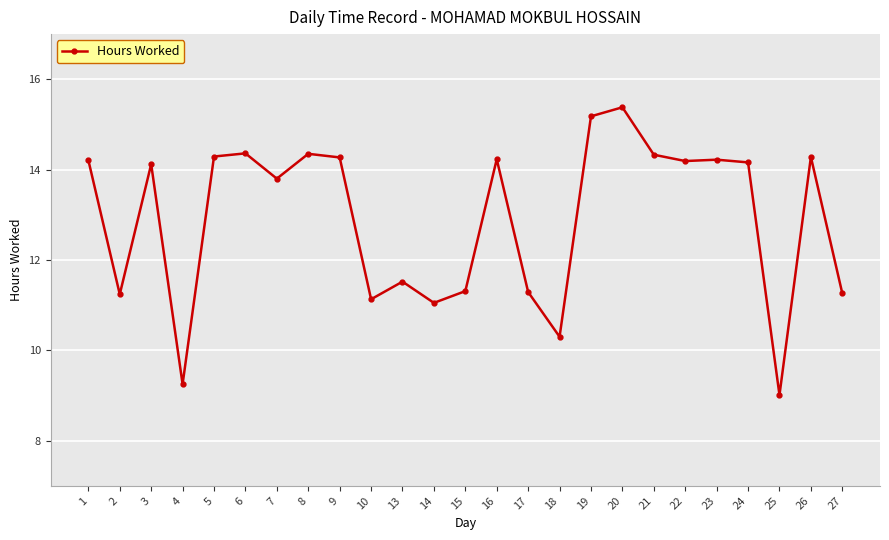

What is the maximum value shown in the chart?

15.4